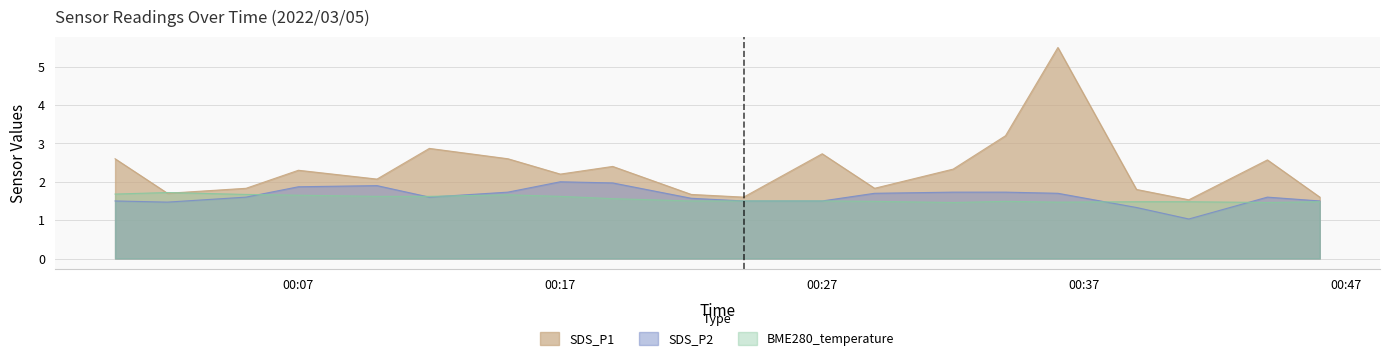

What is the average value of the SDS_P1 series?

2.3